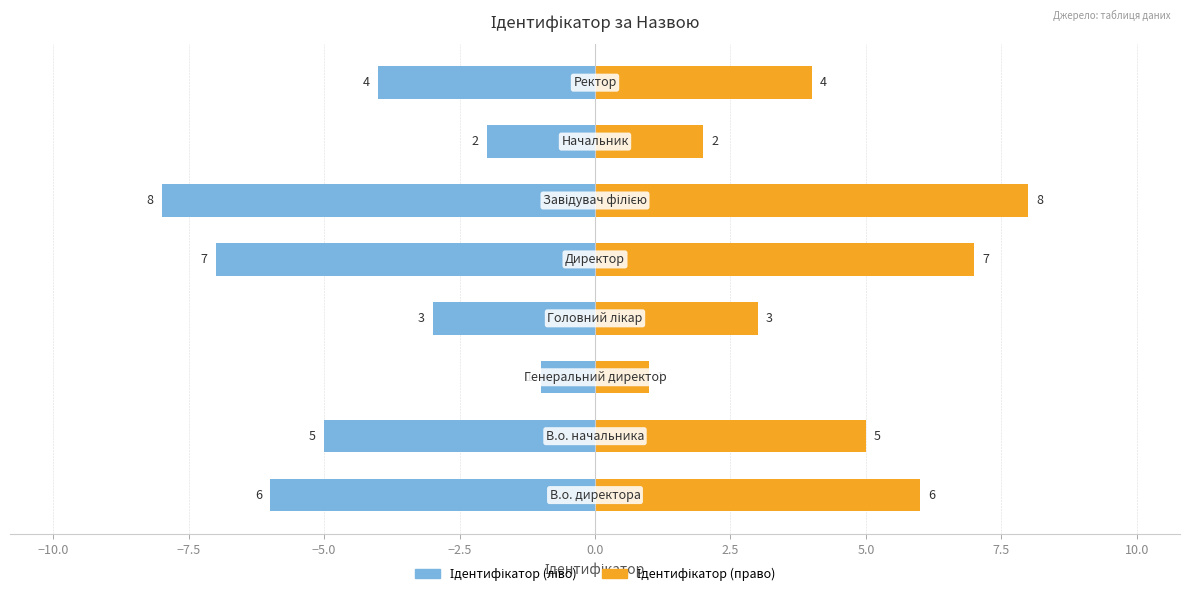

What is the difference between the maximum and second lowest values in the З іпотекою series?

6